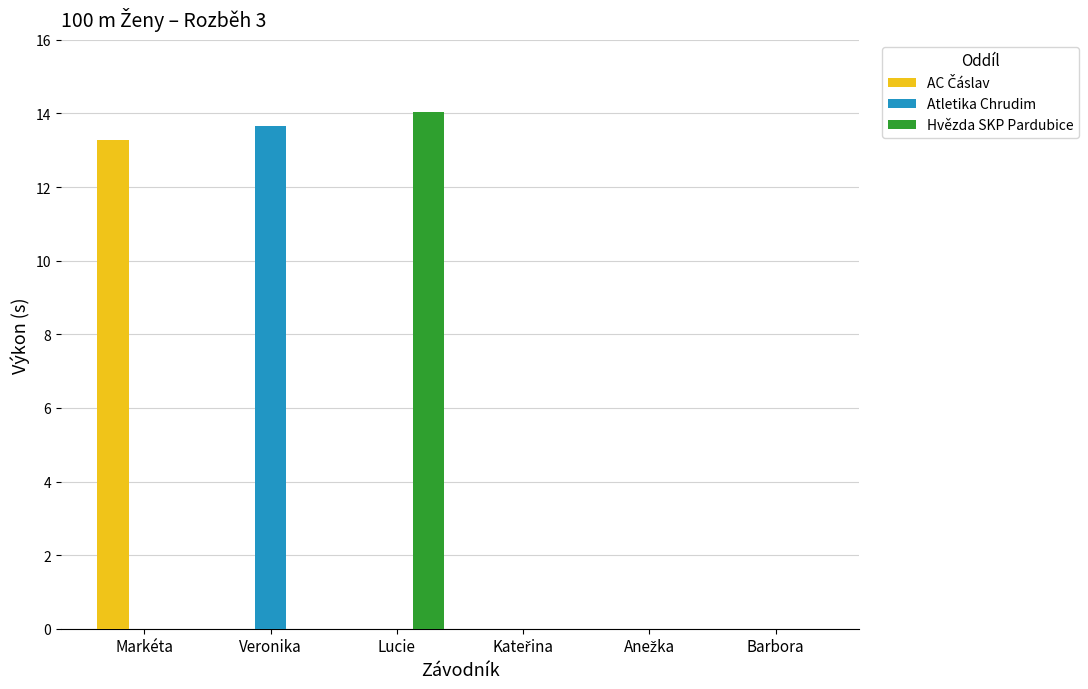

The value of Atletika Chrudim at Barbora is 9.5. True or false?

False